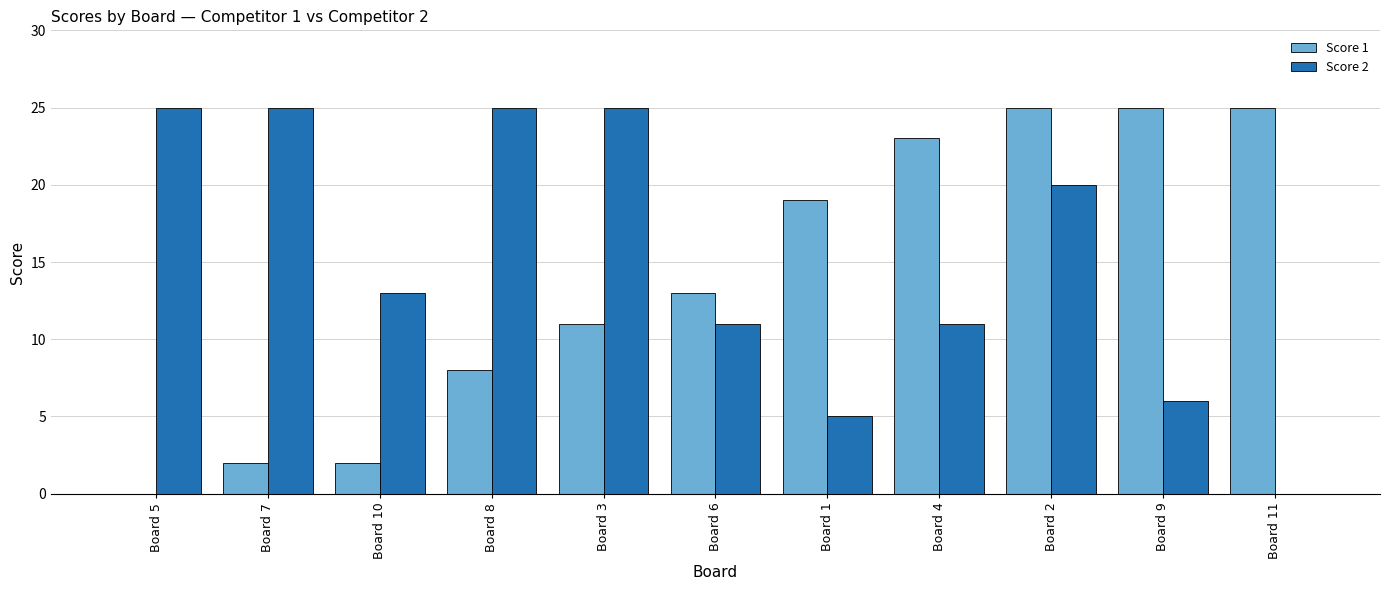

What is the average value of the Score 2 series?

15